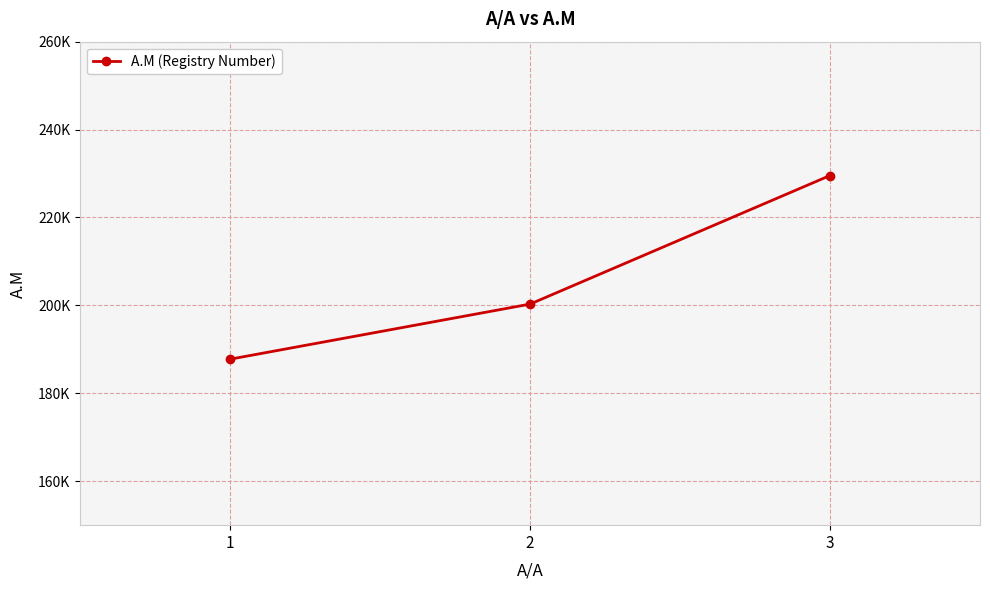

The value at 1 is 315846. True or false?

False